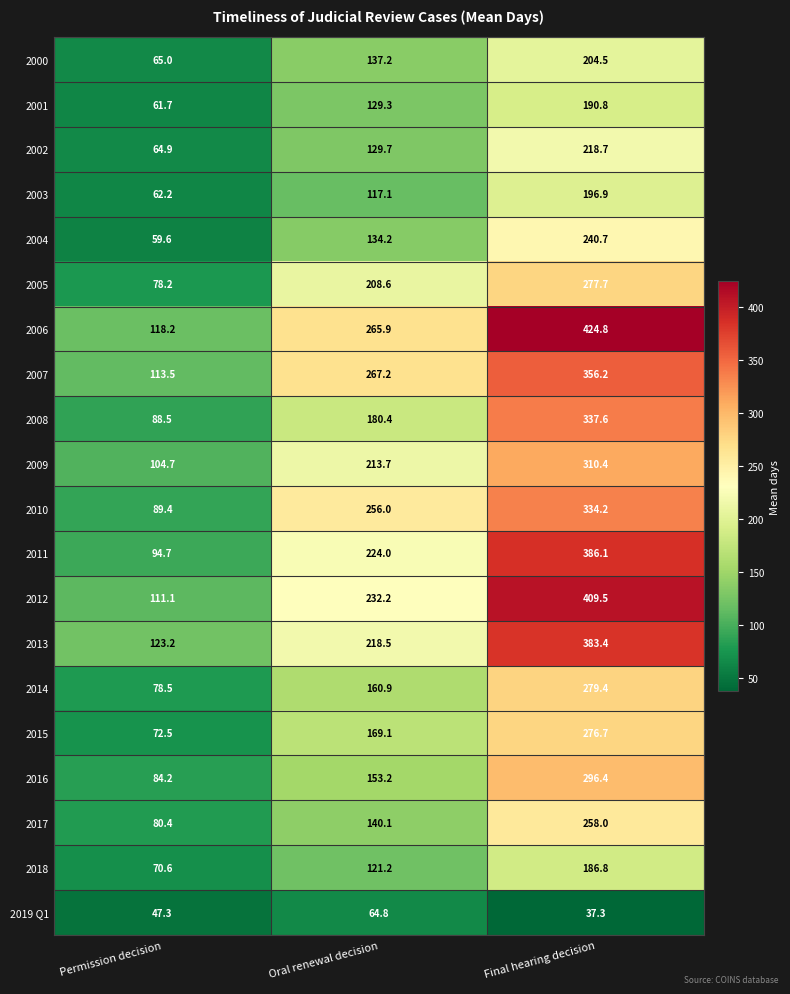

Where does the 2004 series first go above 134?

Oral renewal decision